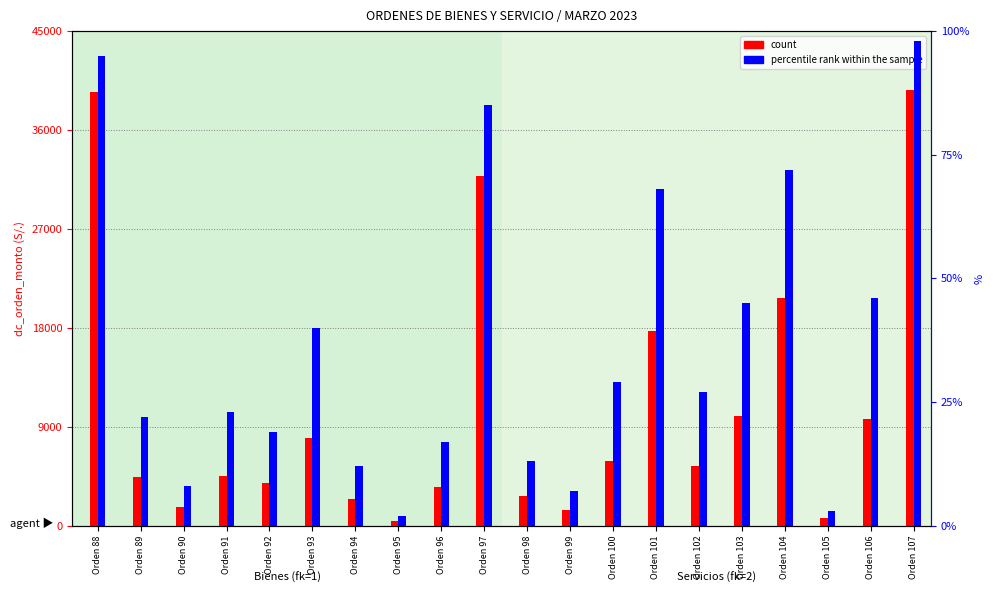

The value of percentile rank within the sample at Orden 90 is 3.4. True or false?

False